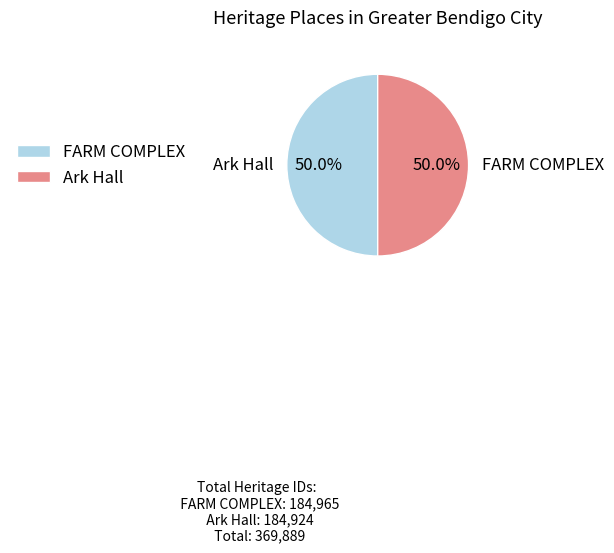

How many segments does this pie chart have?

2